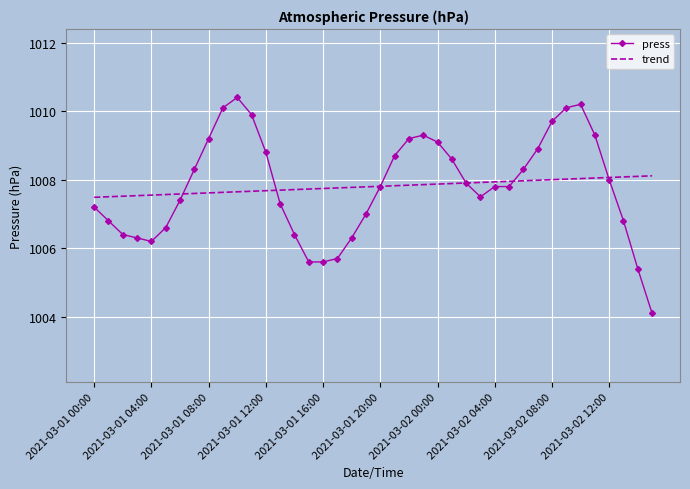

List the series in order of their peak value, highest first.

press, trend